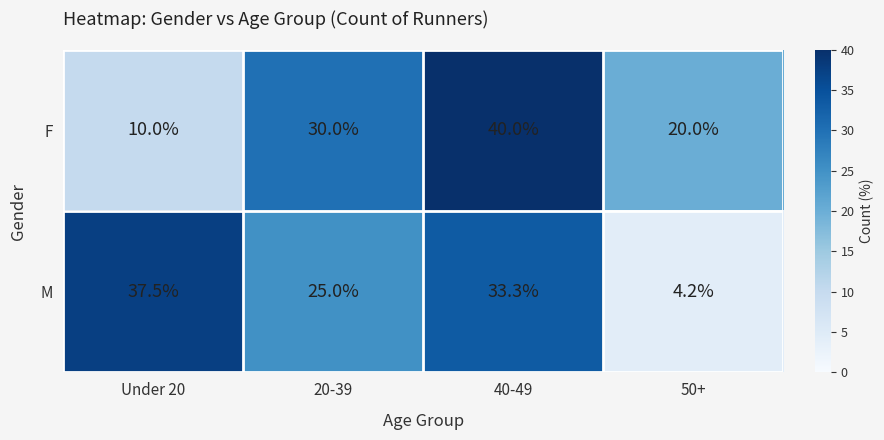

What is the average value of the M series?

25.0